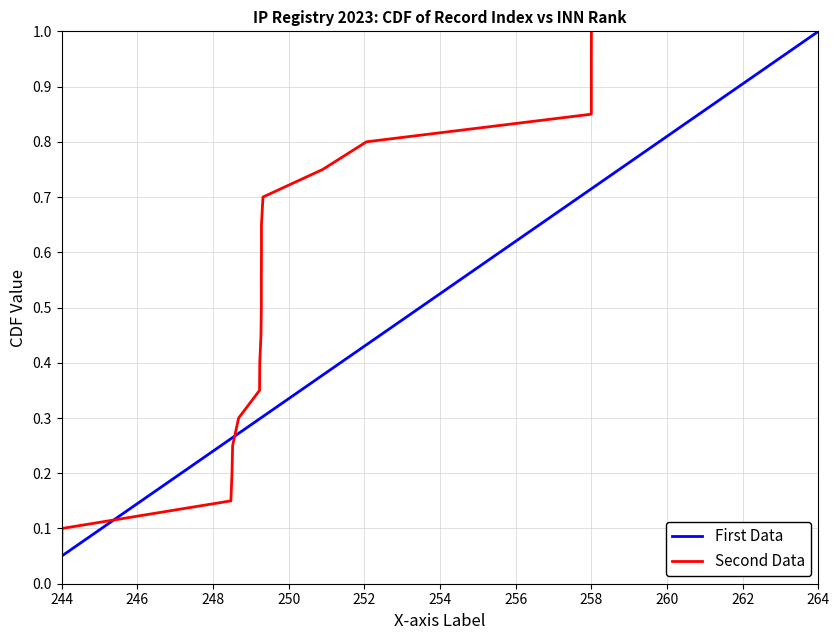

The value of Second Data at 258 is 1.0. True or false?

True